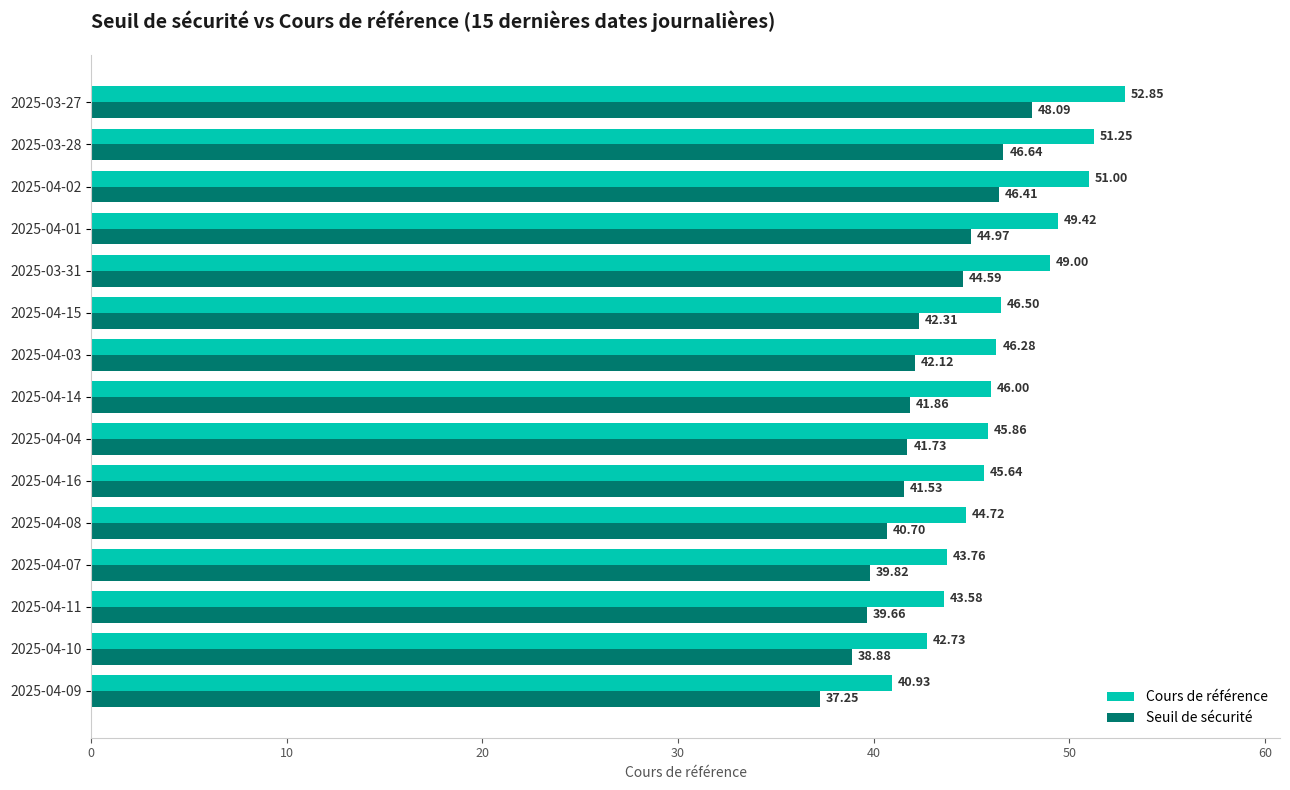

Where is Cours de référence nearest to the value 46?

2025-04-14